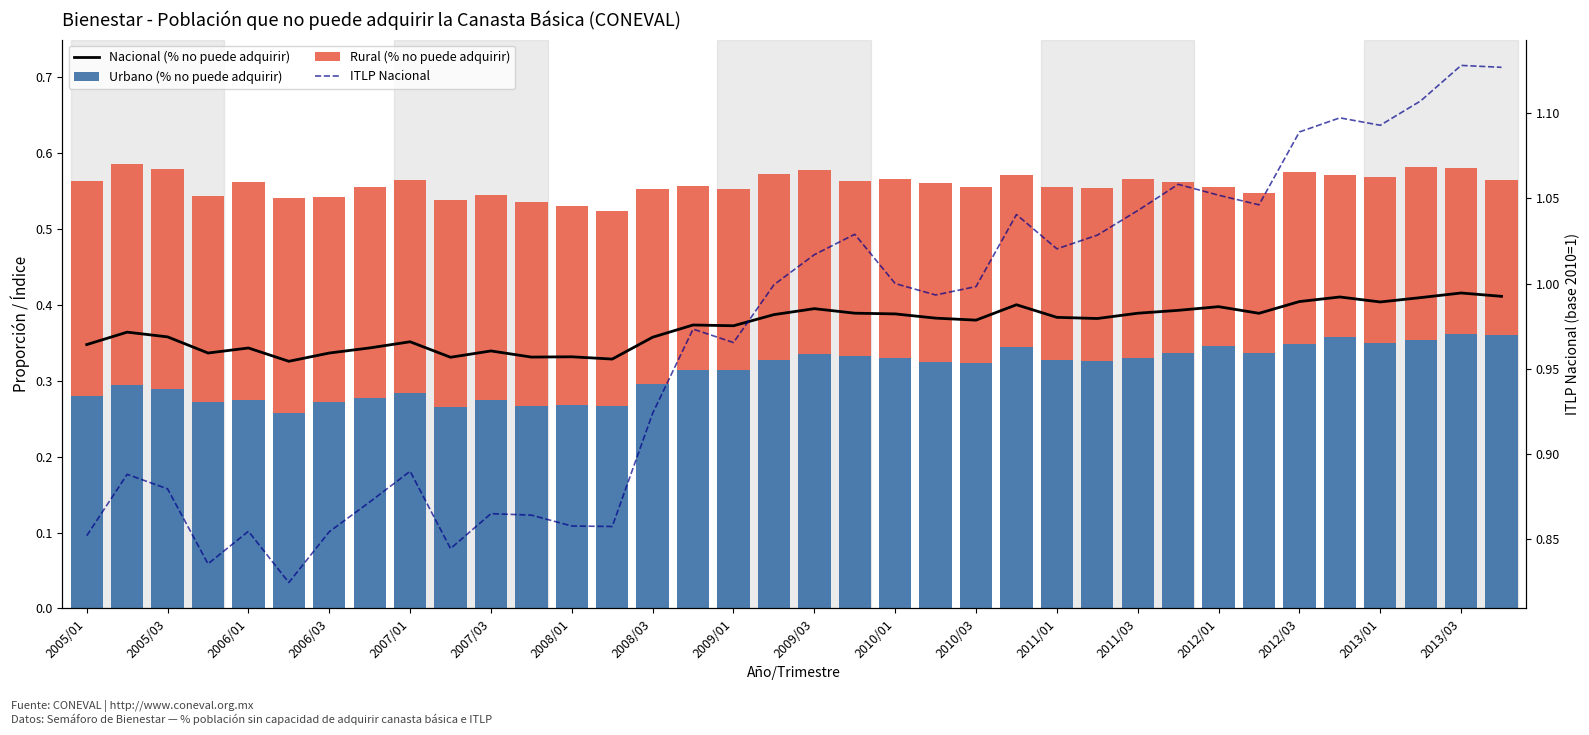

What is the total value across all series at 23?

2.0